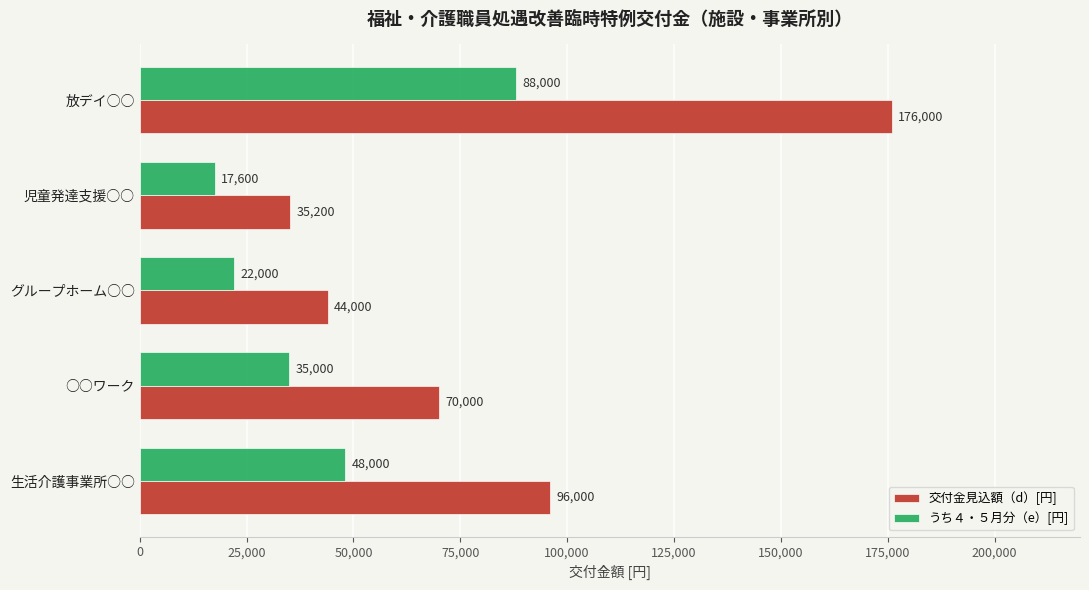

What is the difference between the second highest and minimum values in the うち４・５月分（e）[円] series?

30400